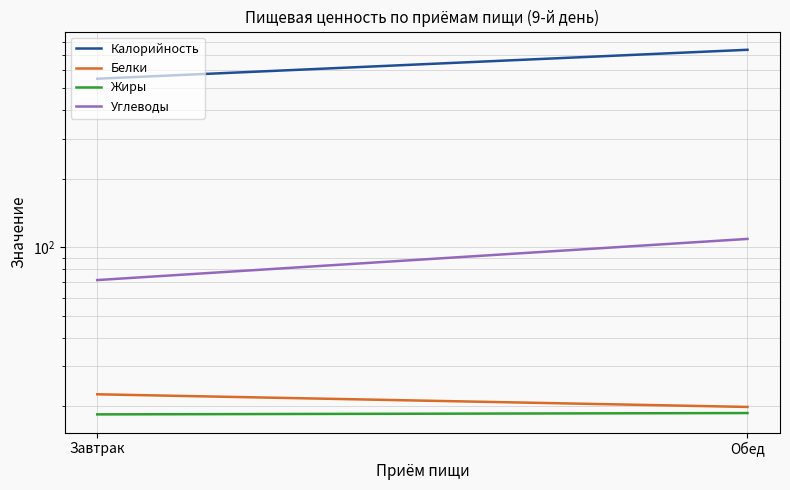

Count the number of data series in this chart.

4